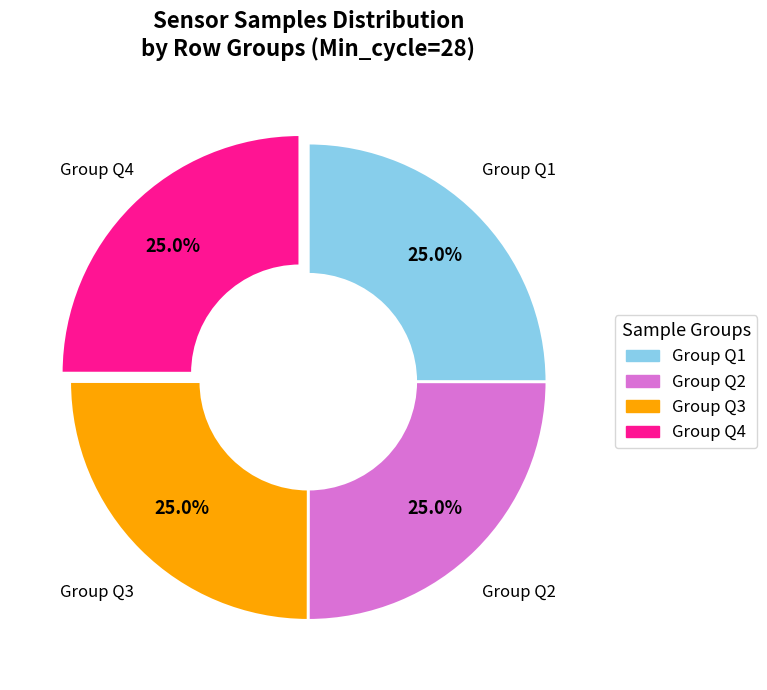

How many segments does this pie chart have?

4